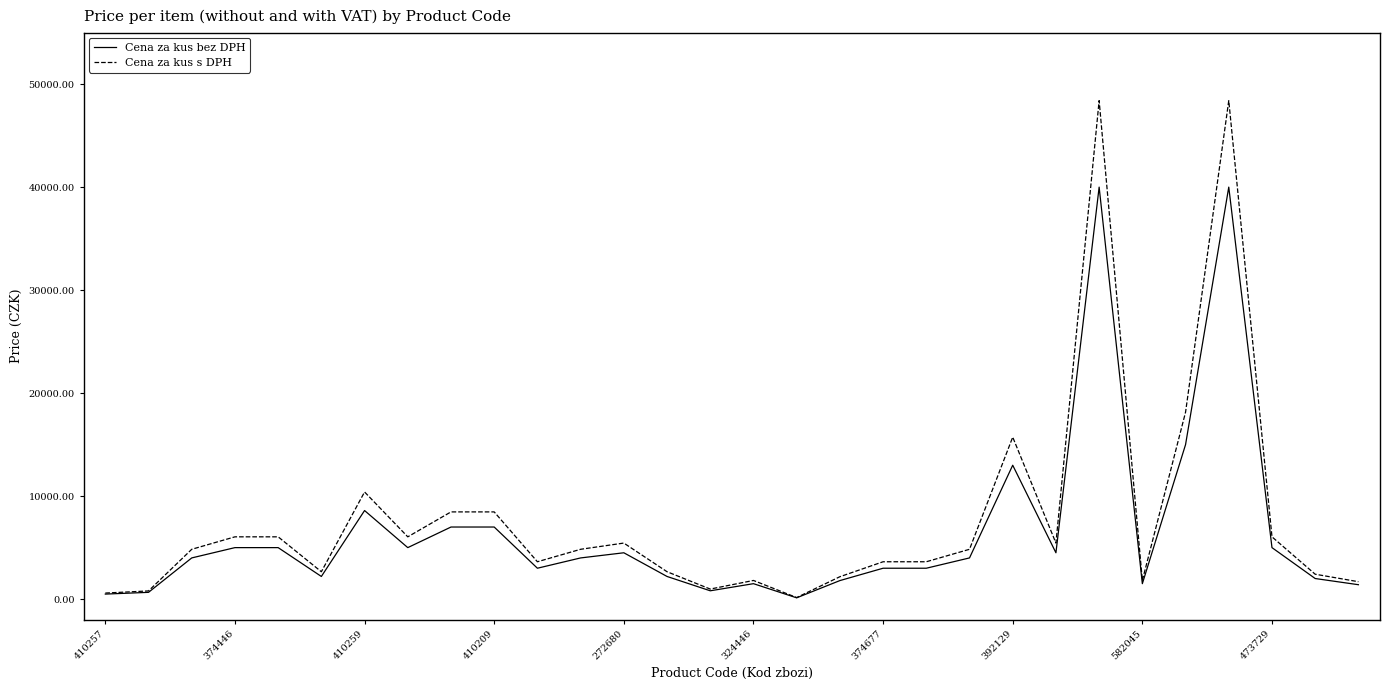

Rank the series by their maximum value, from lowest to highest.

Cena za kus bez DPH, Cena za kus s DPH